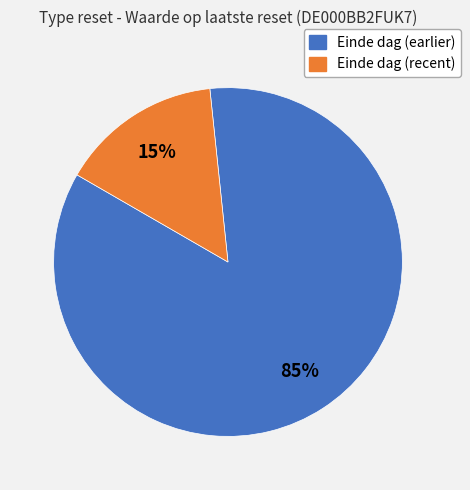

To the nearest percent, what is the average slice percentage?

50%